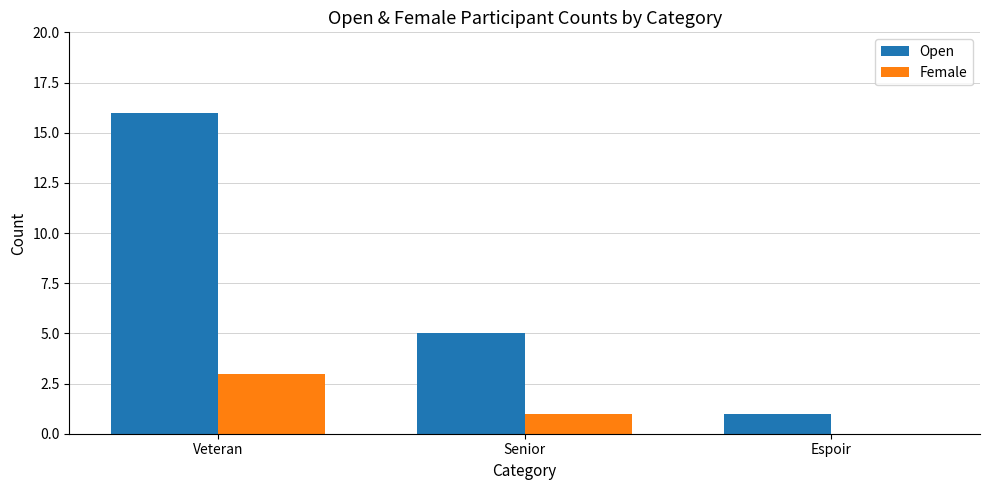

What is the sum of all Female values?

4